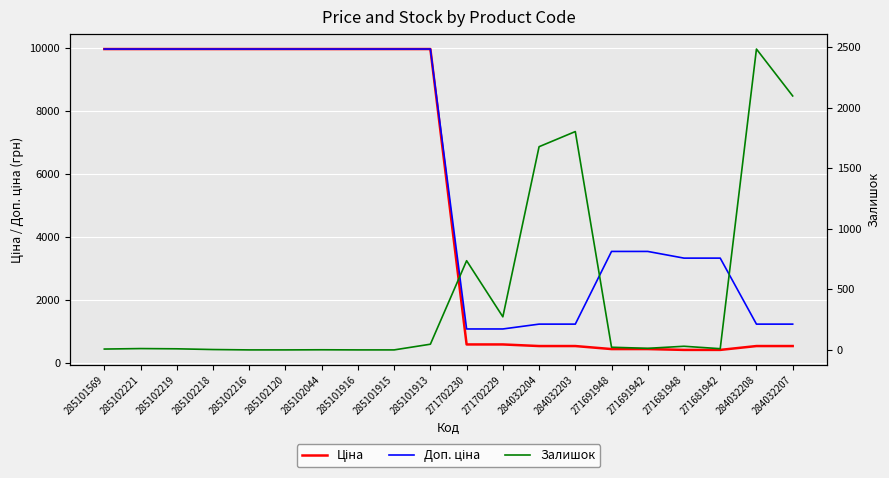

After their last crossing, which series has the higher values: Залишок or Ціна?

Залишок